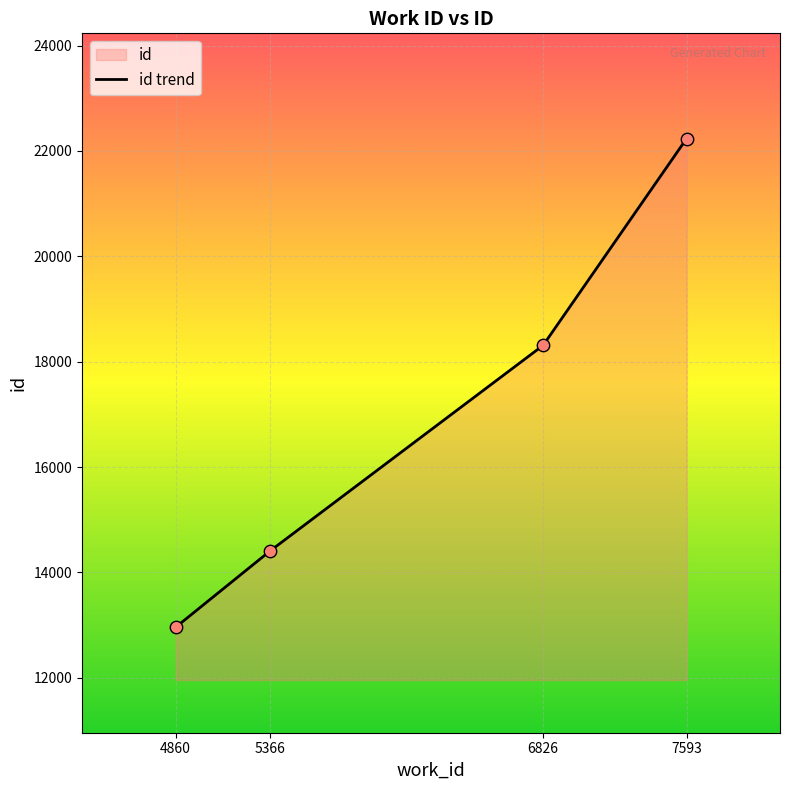

What is the change in value from 6826 to 7593?

+3923